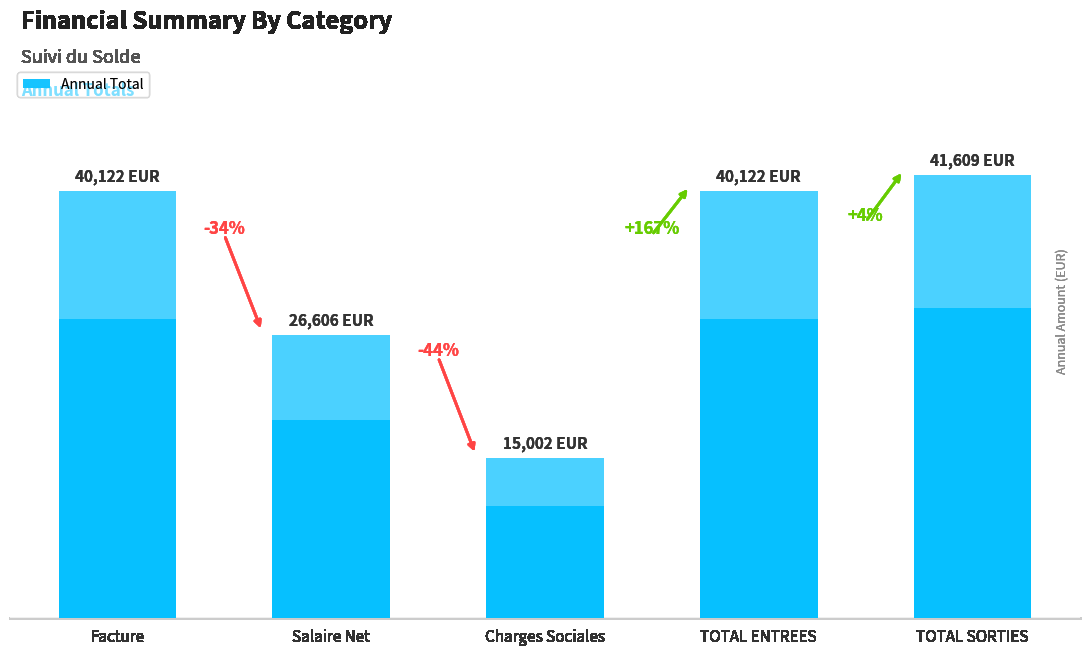

How many data points are less than 40122?

2